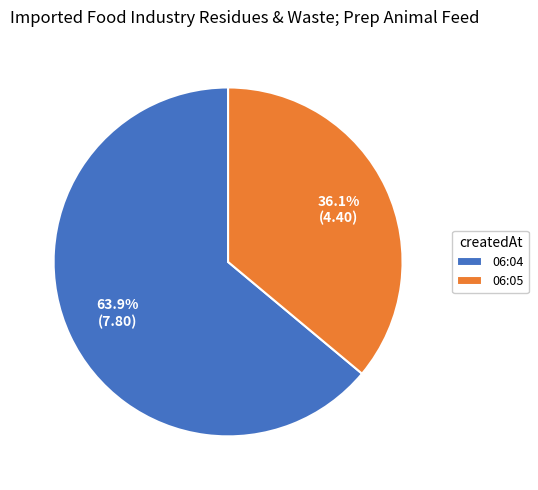

Which category has the biggest portion of the pie?

06:04